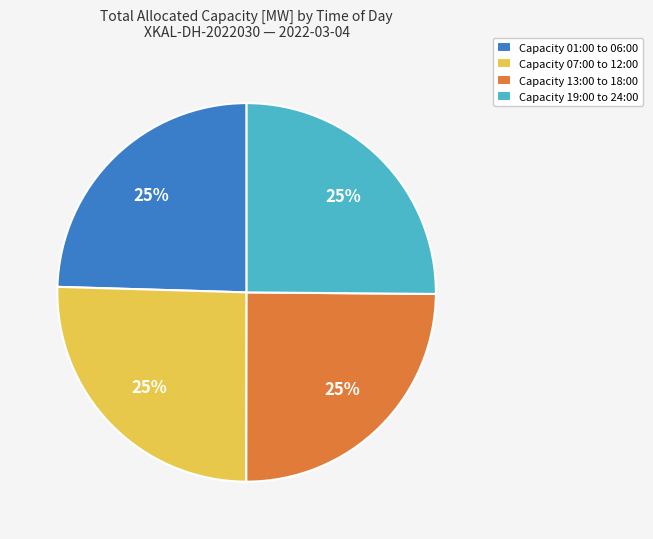

To the nearest percent, what portion does Capacity 19:00 to 24:00 represent?

25%